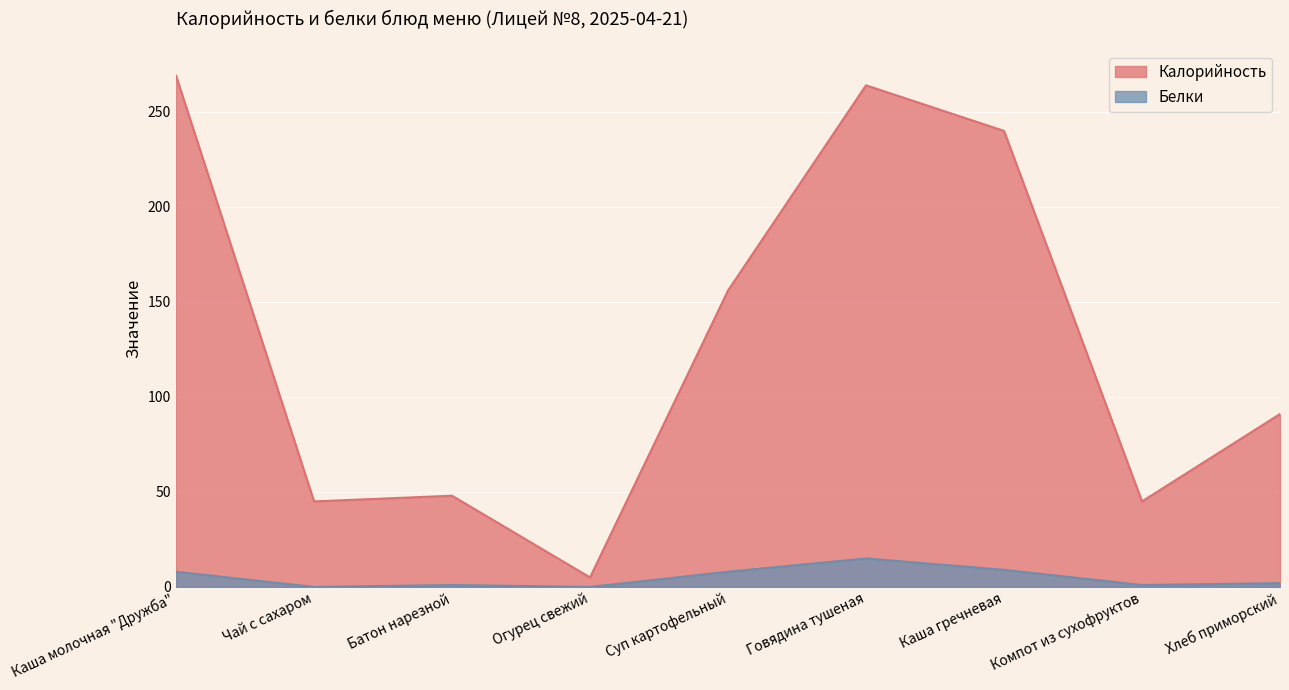

True or false: Белки has more than 1 points higher than both neighbors.

True